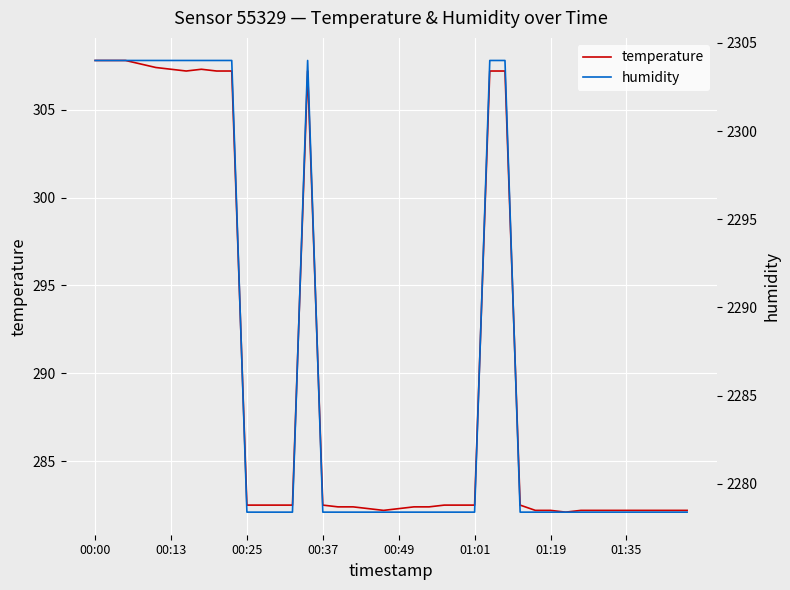

Read the temperature value at 14.

307.2